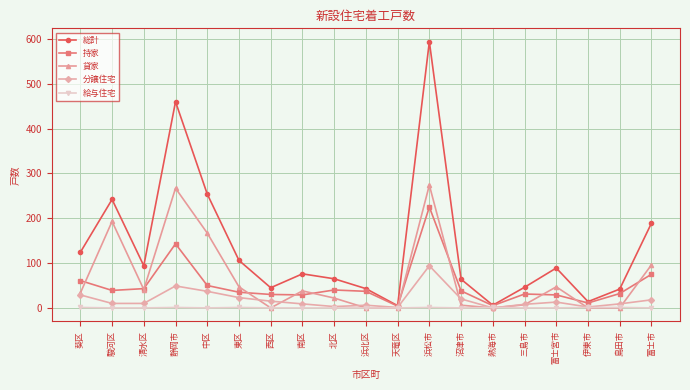

How many lines are shown in the chart?

5